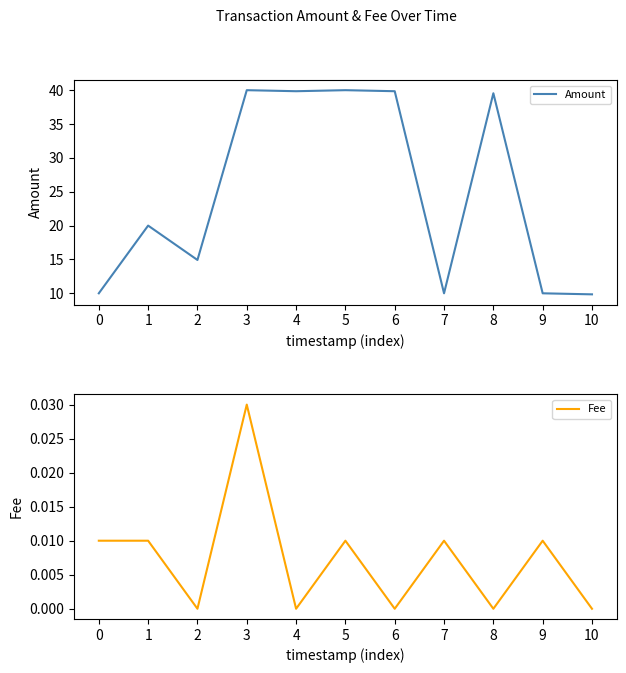

Between 0 and 3, which series saw the biggest shift?

Amount